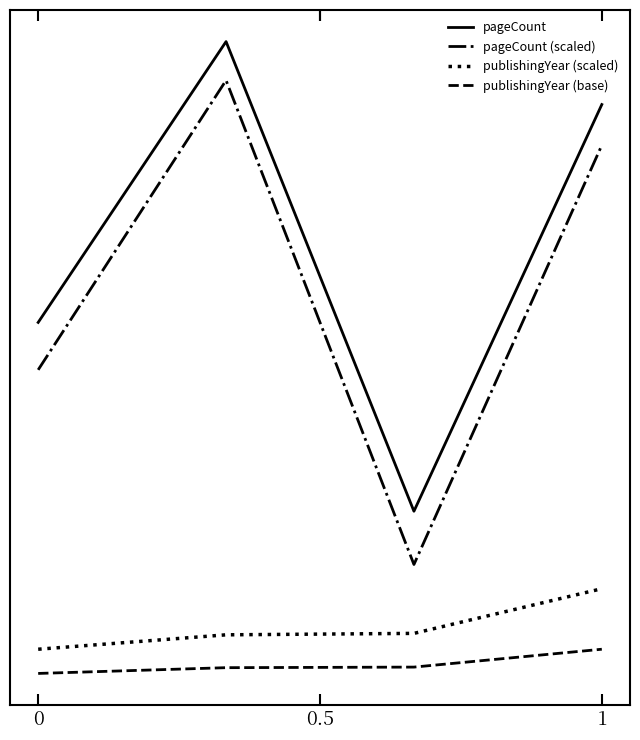

Does the chart display data point markers on the line(s)?

No